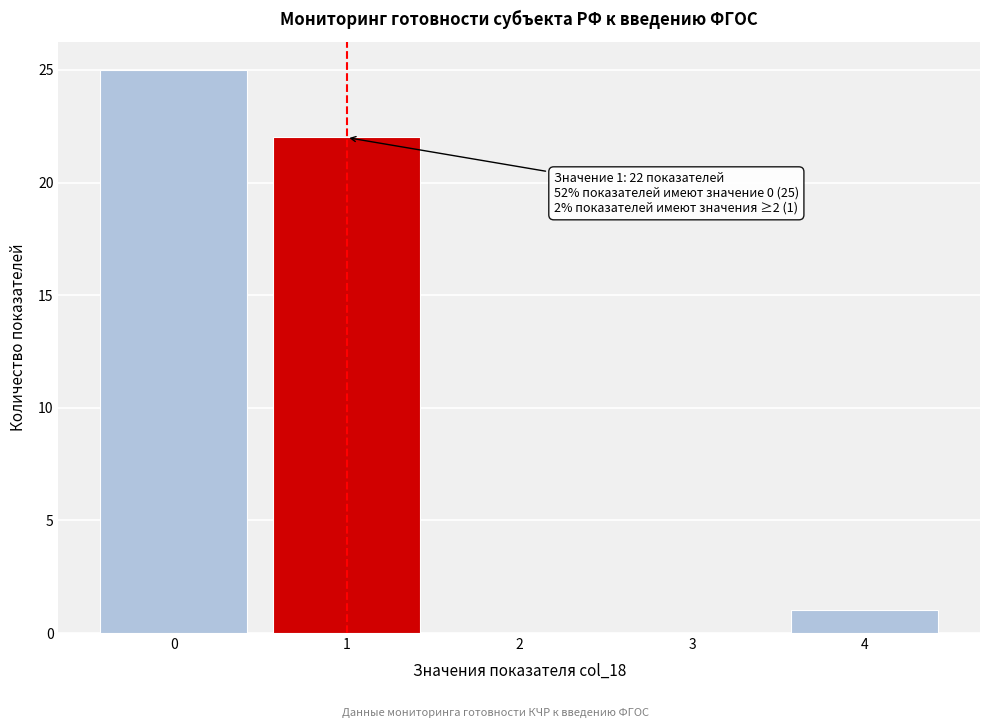

Which range on the x-axis has the tallest bar?

-0.5 to 0.5